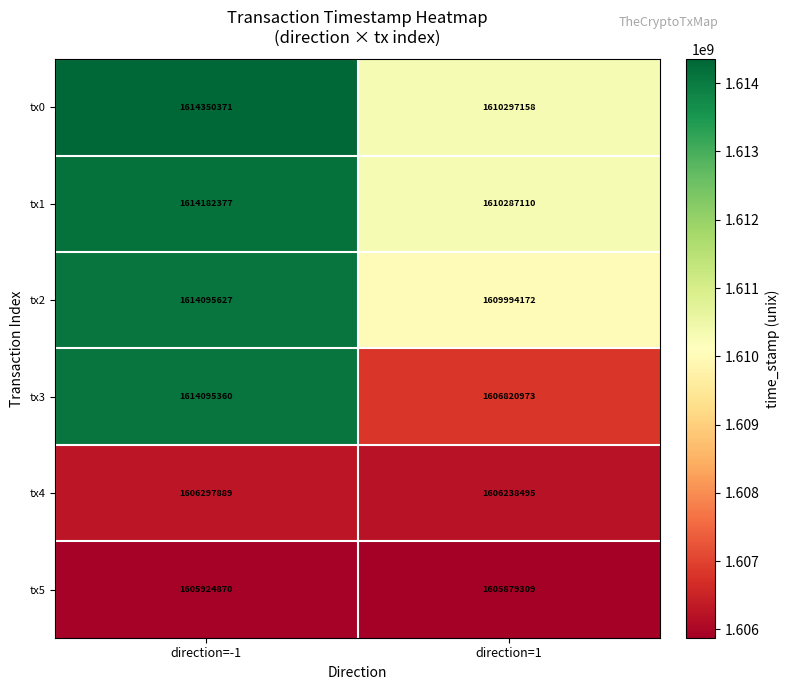

Reading left to right, what are all the values shown in this chart?

tx0: direction=-1=1614350371	direction=1=1610297158
tx1: direction=-1=1614182377	direction=1=1610287110
tx2: direction=-1=1614095627	direction=1=1609994172
tx3: direction=-1=1614095360	direction=1=1606820973
tx4: direction=-1=1606297889	direction=1=1606238495
tx5: direction=-1=1605924870	direction=1=1605879309